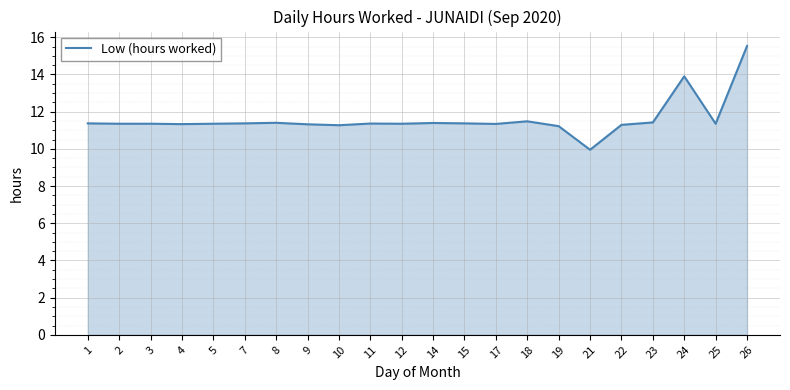

What is the change in value from 10 to 17?

+0.1